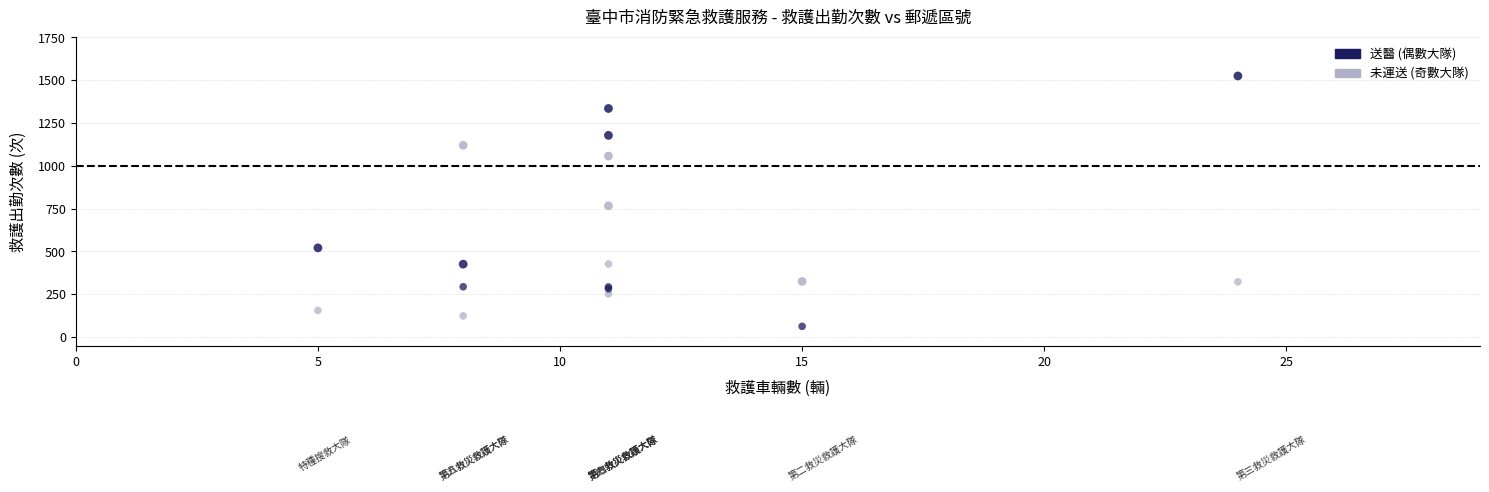

Across all series, what Y value is closest to 794?

767